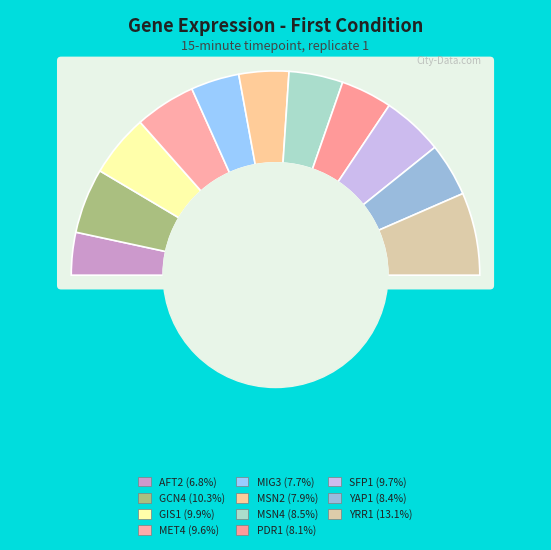

Is there a majority slice in this chart?

No